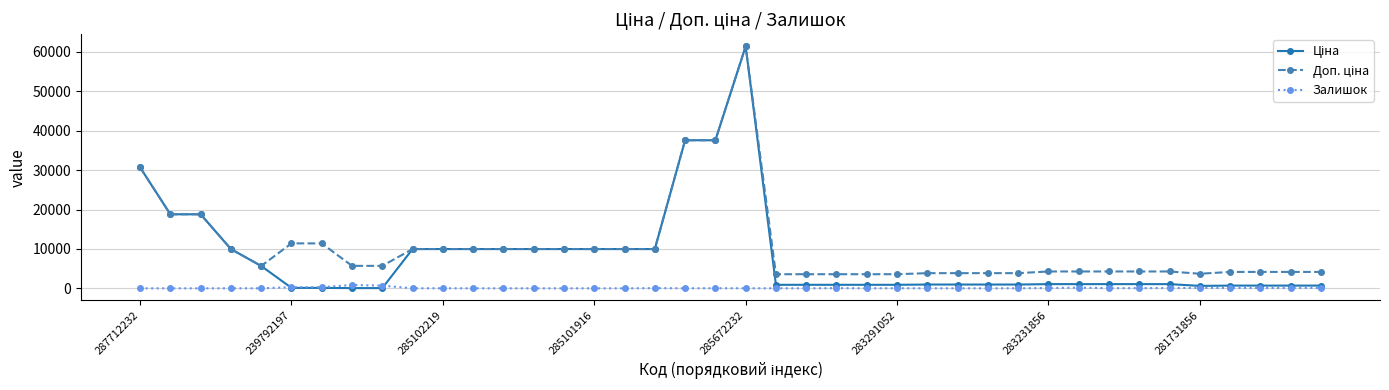

True or false: Залишок has more than 1 points higher than both neighbors.

True